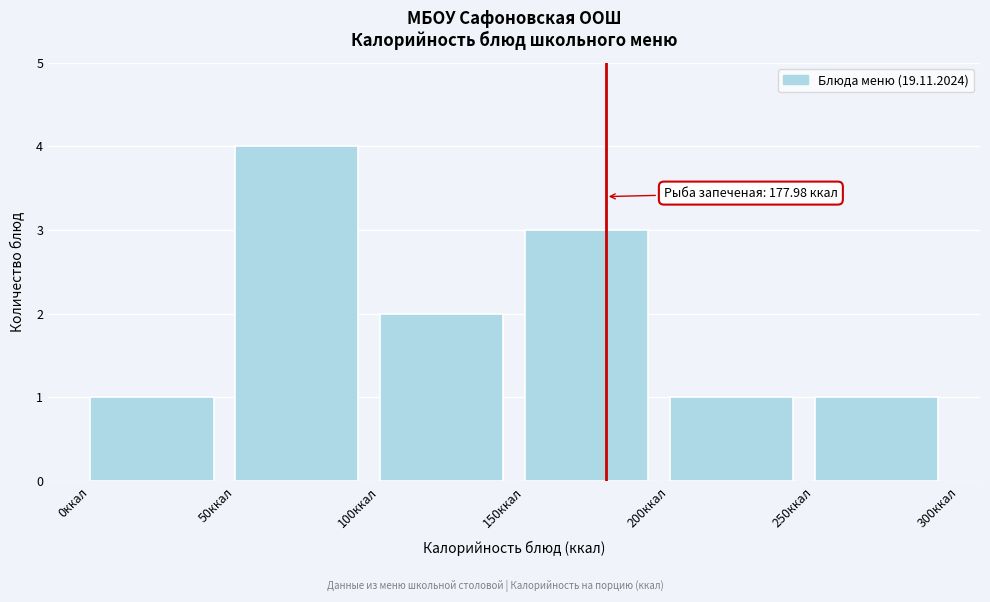

Which range on the x-axis has the tallest bar?

50 to 100